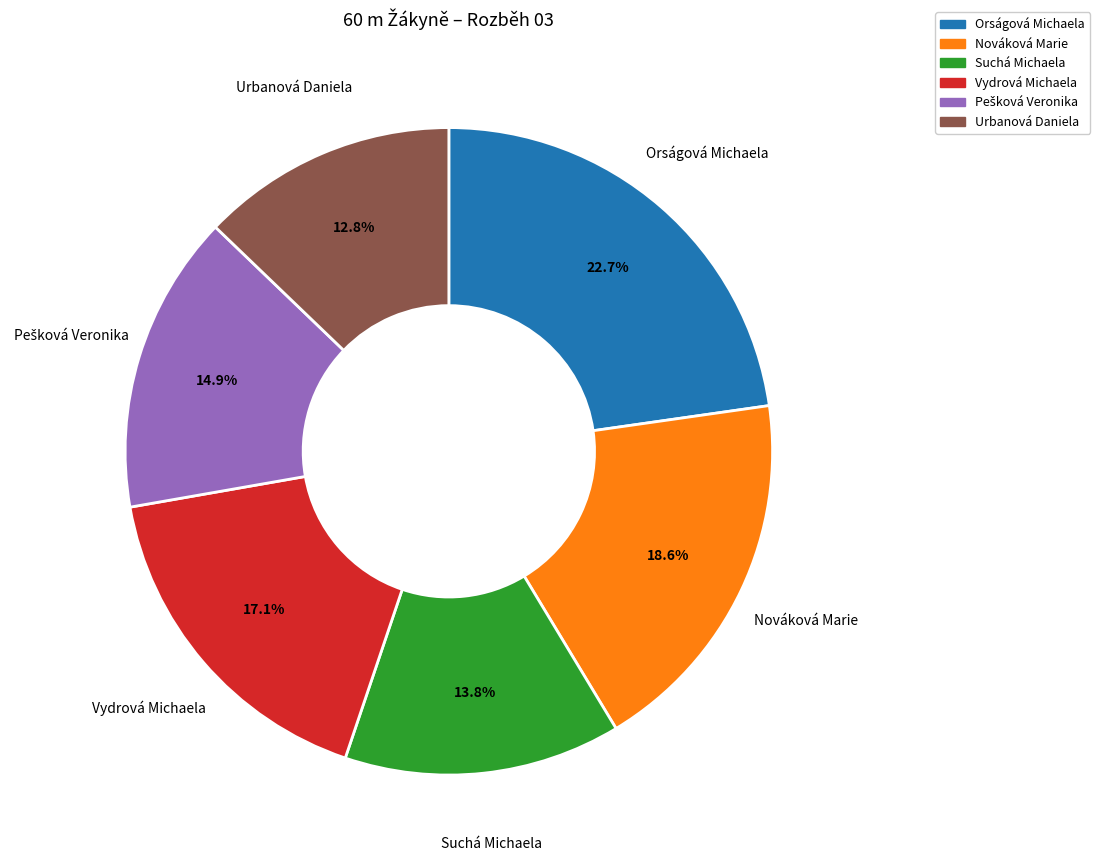

The Orságová Michaela slice represents 23% of the pie. True or false?

True